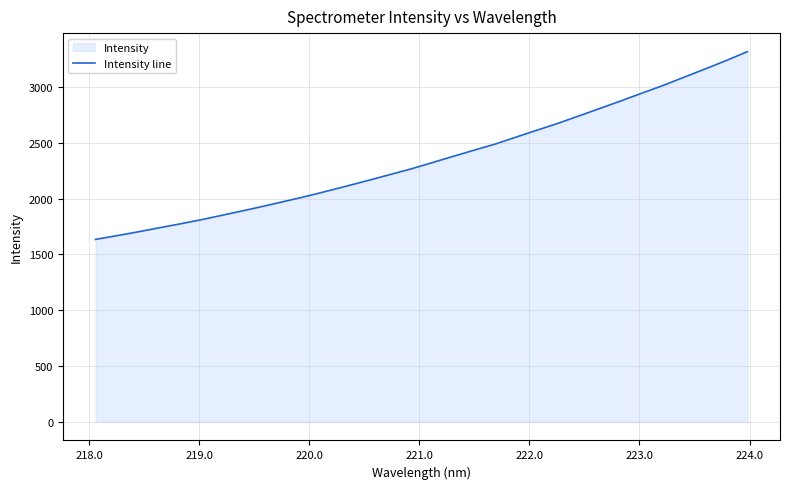

What is the difference between the maximum and minimum values?

1681.2